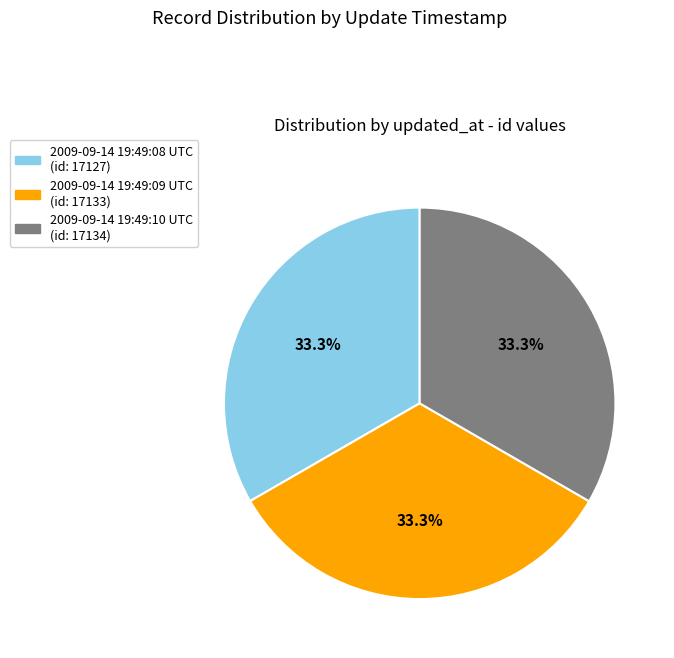

Is 2009-09-14 19:49:08 UTC the majority of the pie?

No